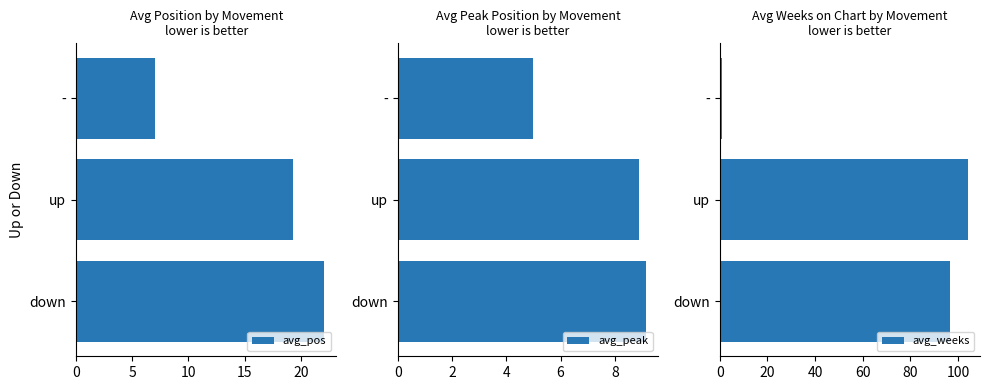

Rank the categories by avg_pos value from lowest to highest.

-, up, down